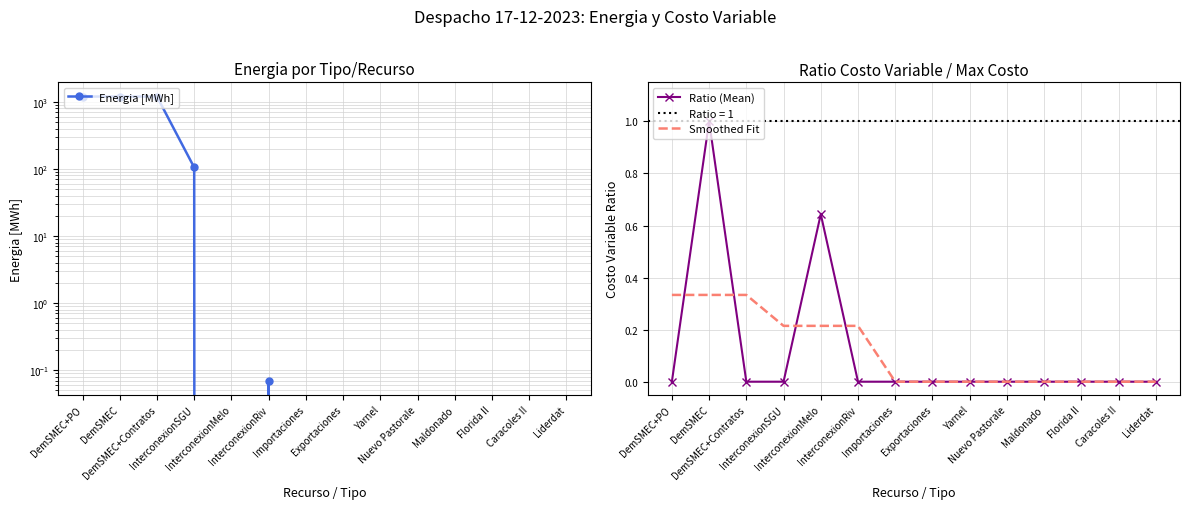

After their last crossing, which series has the higher values: Energia [MWh] or Ratio (Mean)?

Energia [MWh]